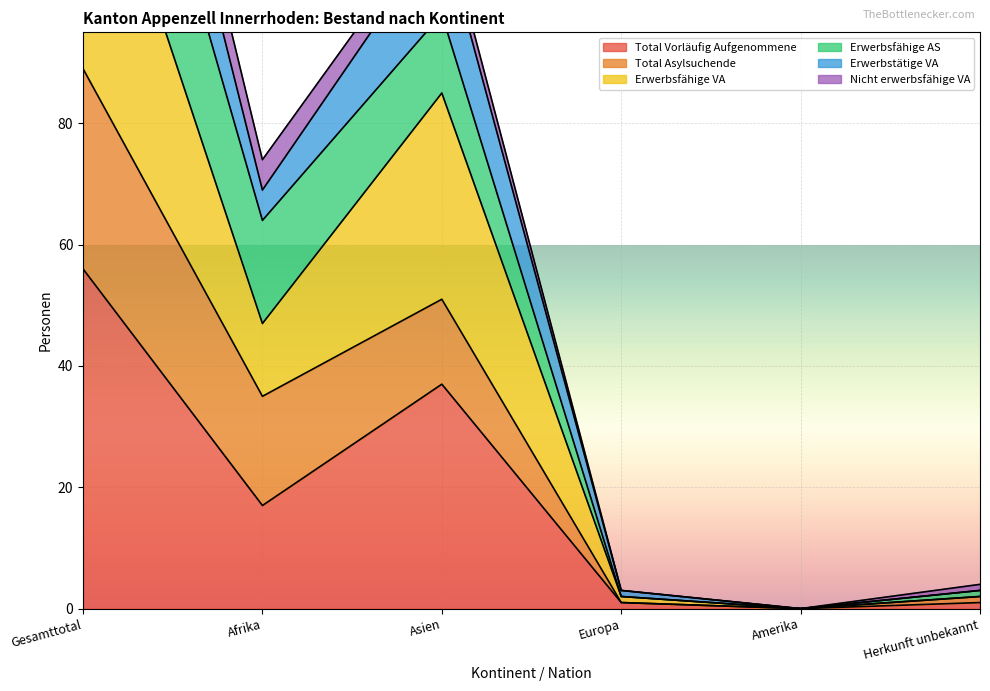

At which category is the sum across all series the highest?

Gesamttotal